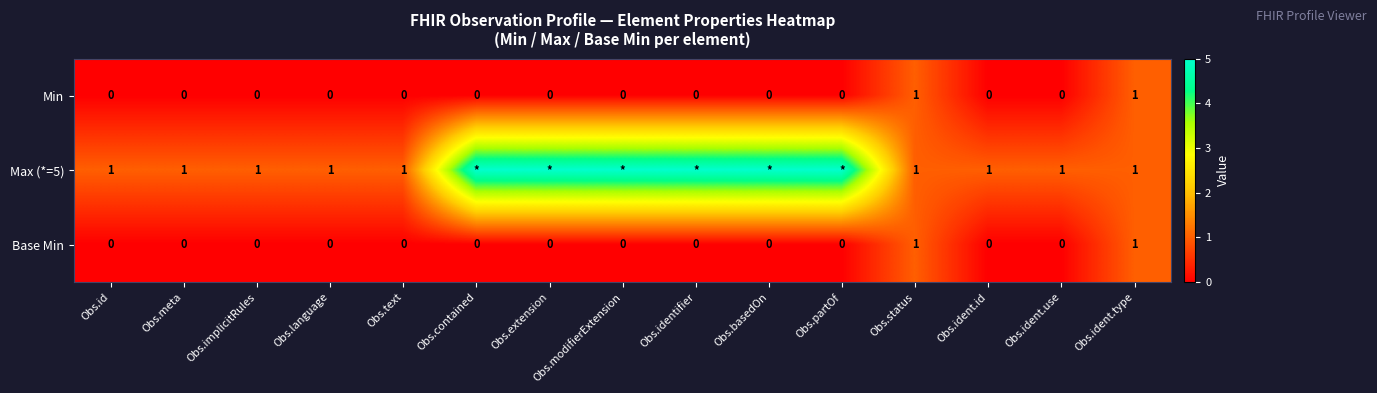

True or false: Base Min has a value of 0 at Obs.basedOn.

True